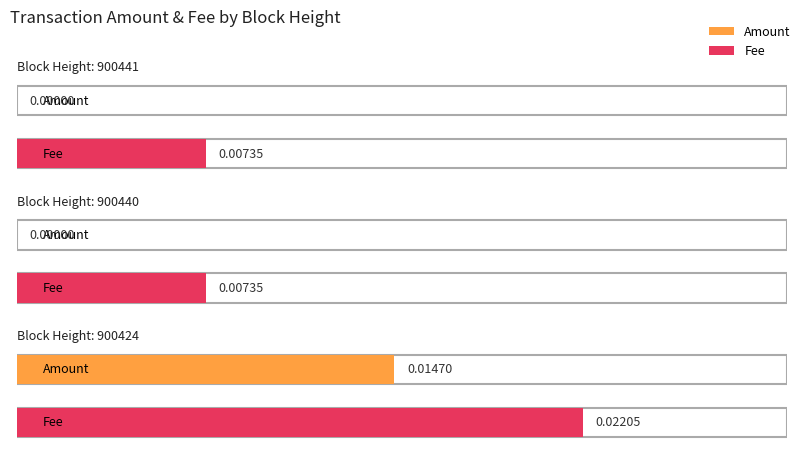

At which label is Amount closest to 0?

900441